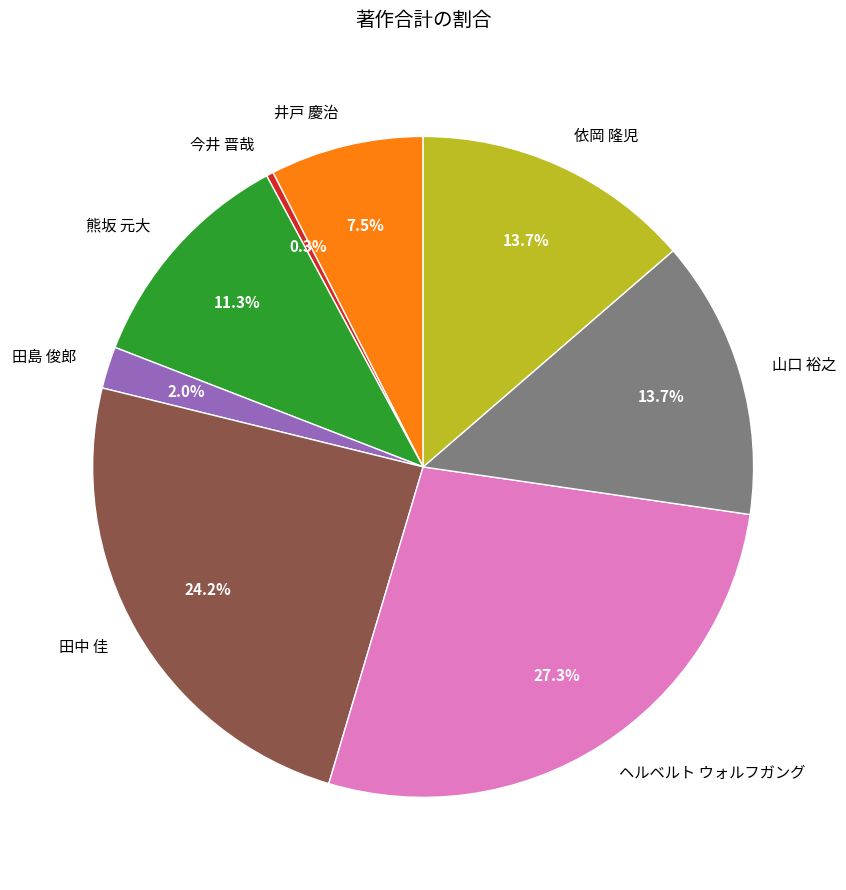

Does any single category account for the majority?

No